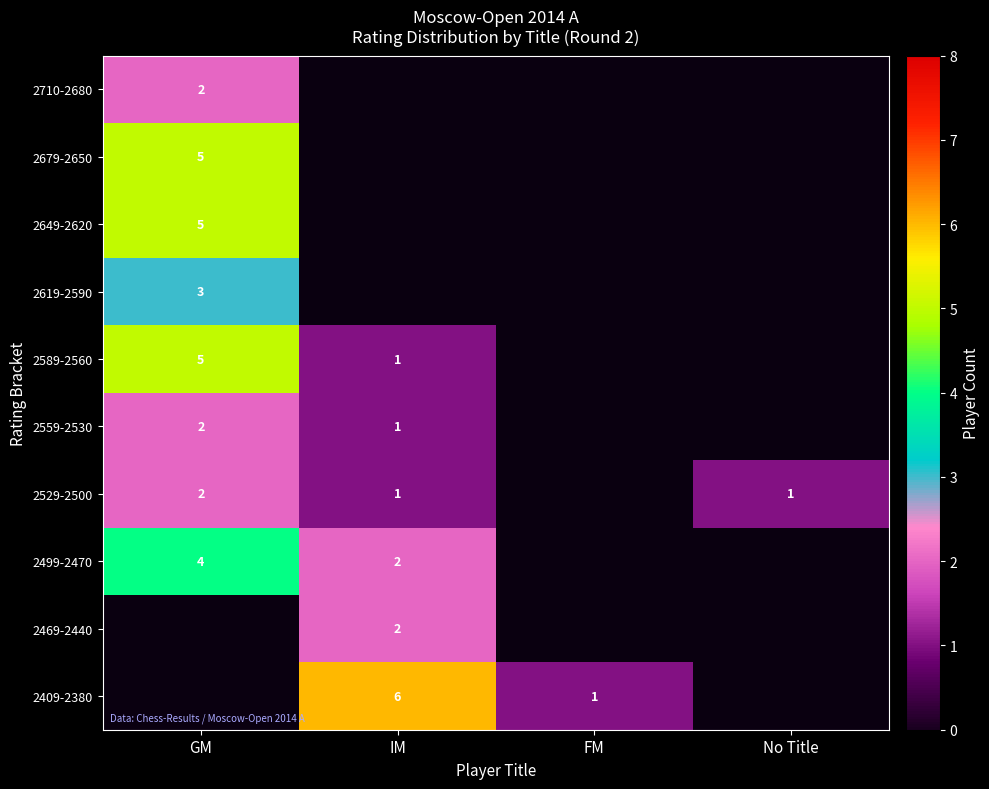

How many data points does each series have?

4